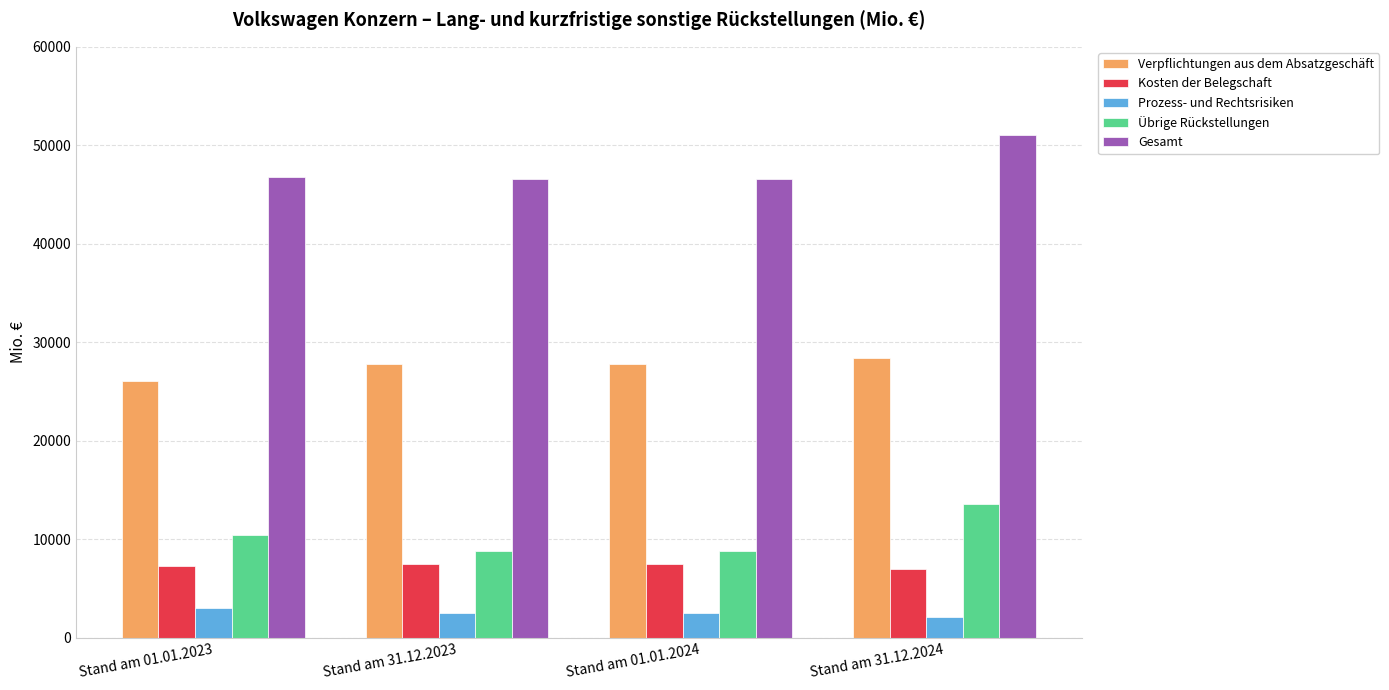

Which series has the largest total across all categories?

Gesamt